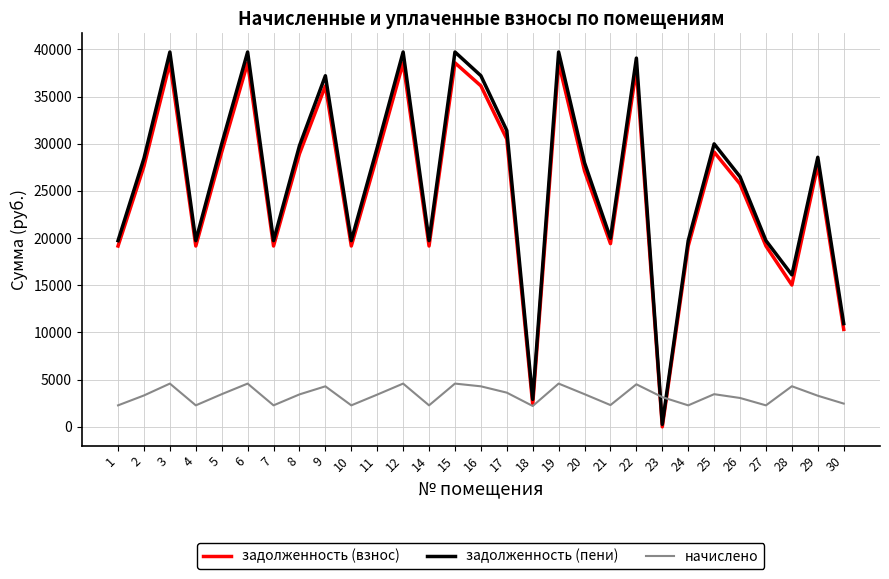

What is the spread (max minus min) of values at 7?

17452.9